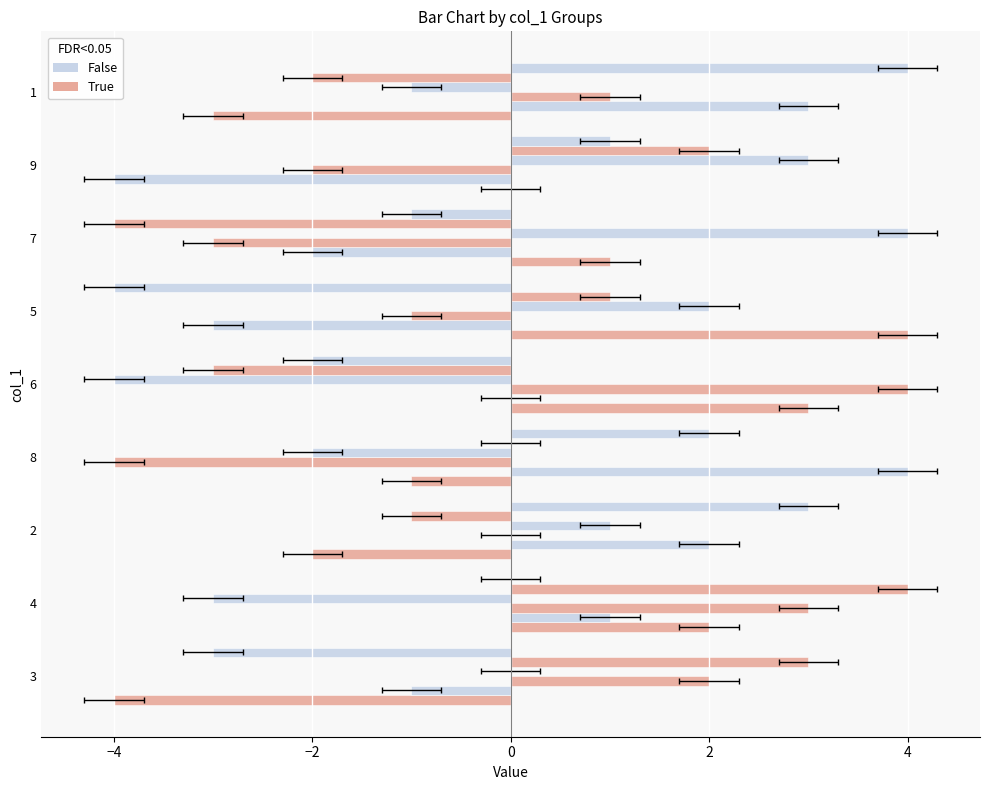

Does the chart contain any negative values?

Yes